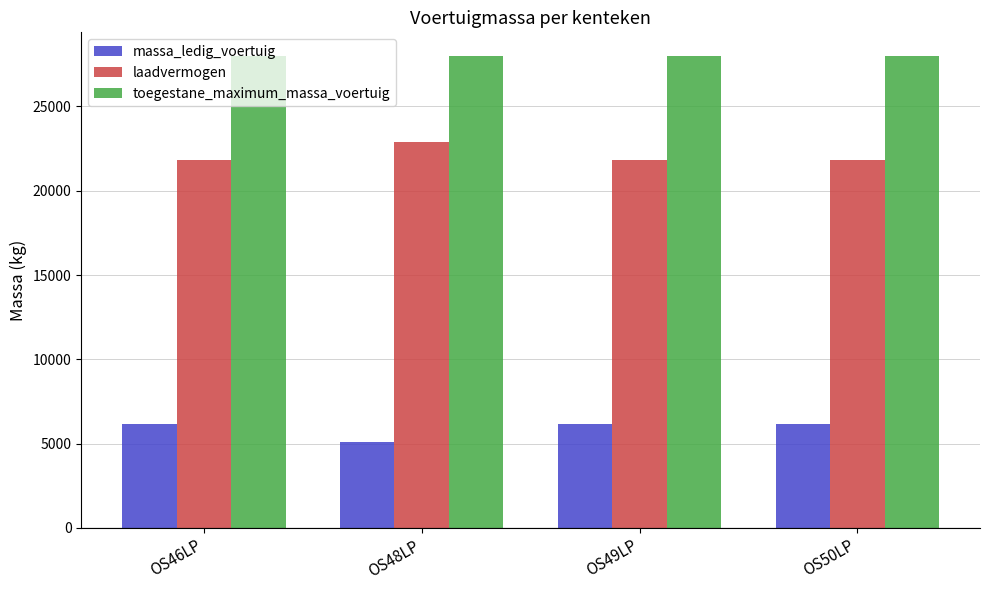

What is the maximum value for massa_ledig_voertuig?

6155